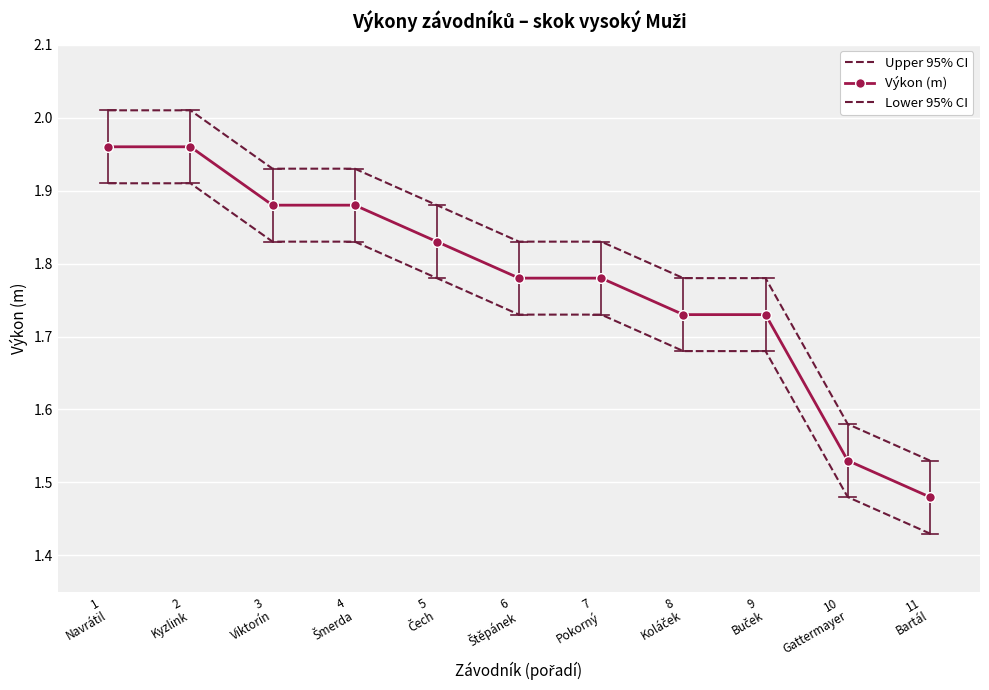

At which label does Upper 95% CI reach its minimum?

11
Bartál